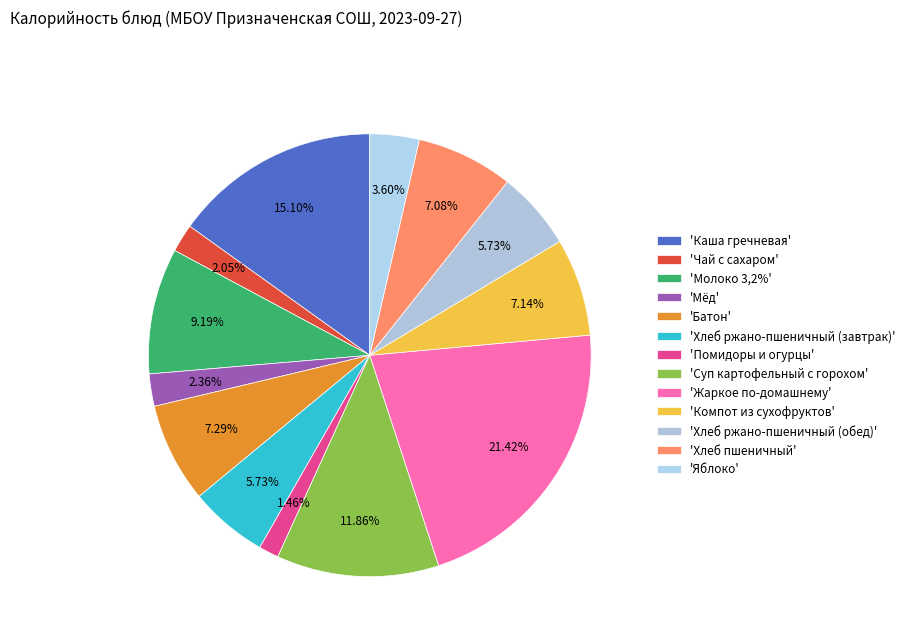

Rank the categories by value from lowest to highest.

Помидоры и огурцы, Чай с сахаром, Мёд, Яблоко, Хлеб ржано-пшеничный (завтрак), Хлеб ржано-пшеничный (обед), Хлеб пшеничный, Компот из сухофруктов, Батон, Молоко 3,2%, Суп картофельный с горохом, Каша гречневая, Жаркое по-домашнему